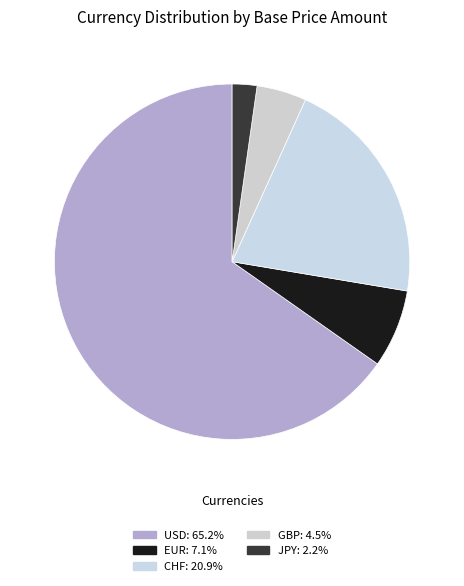

How many segments does this pie chart have?

5